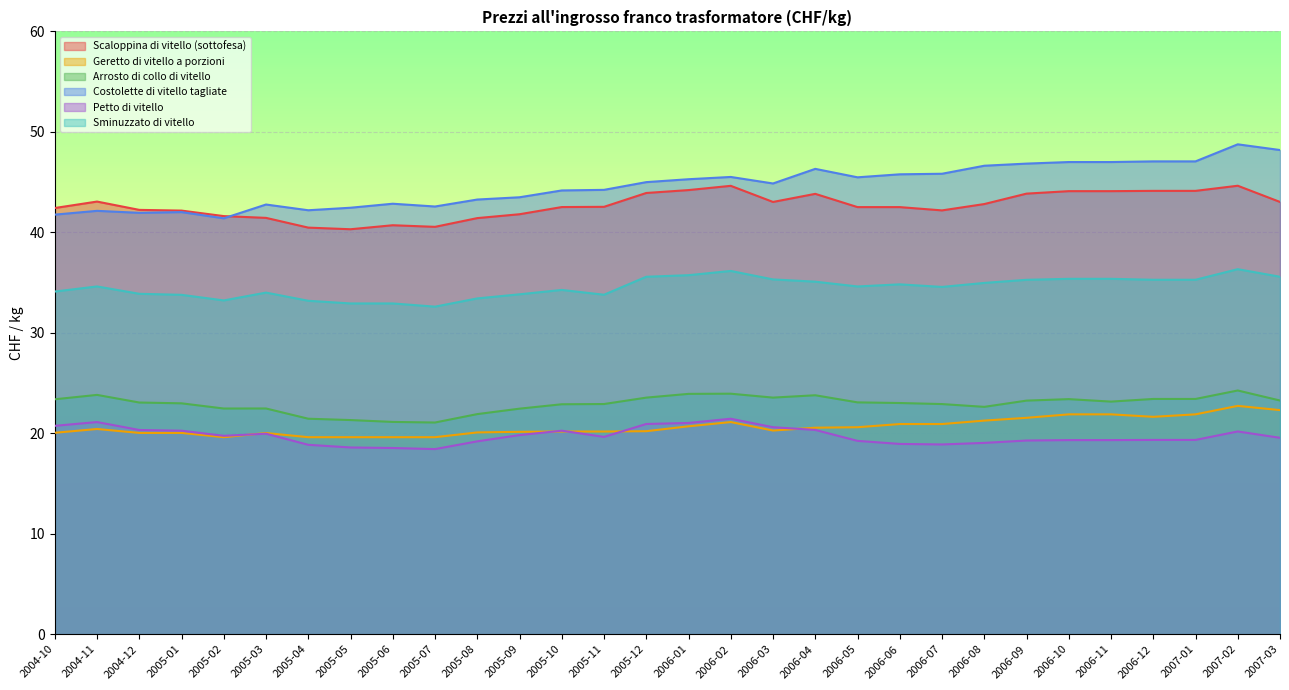

What is the average value of the Scaloppina di vitello (sottofesa) series?

42.7